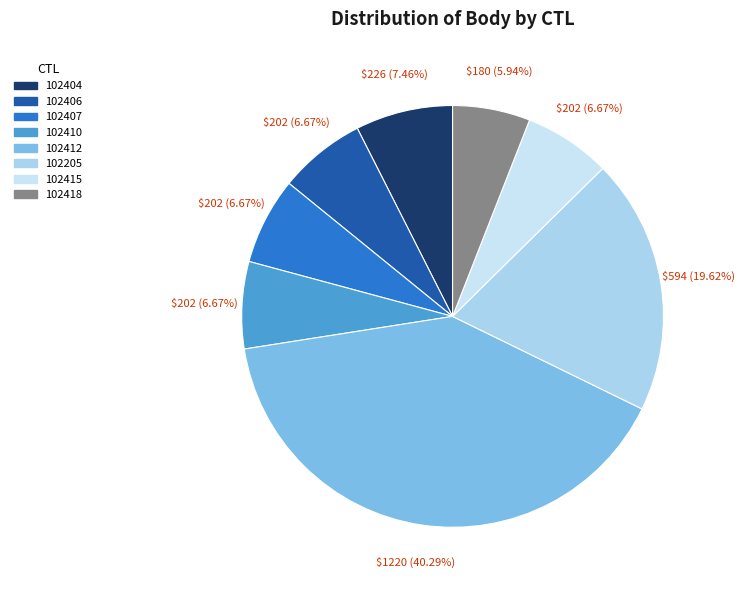

To the nearest percent, what is the combined percentage of 102418 and 102404?

13%